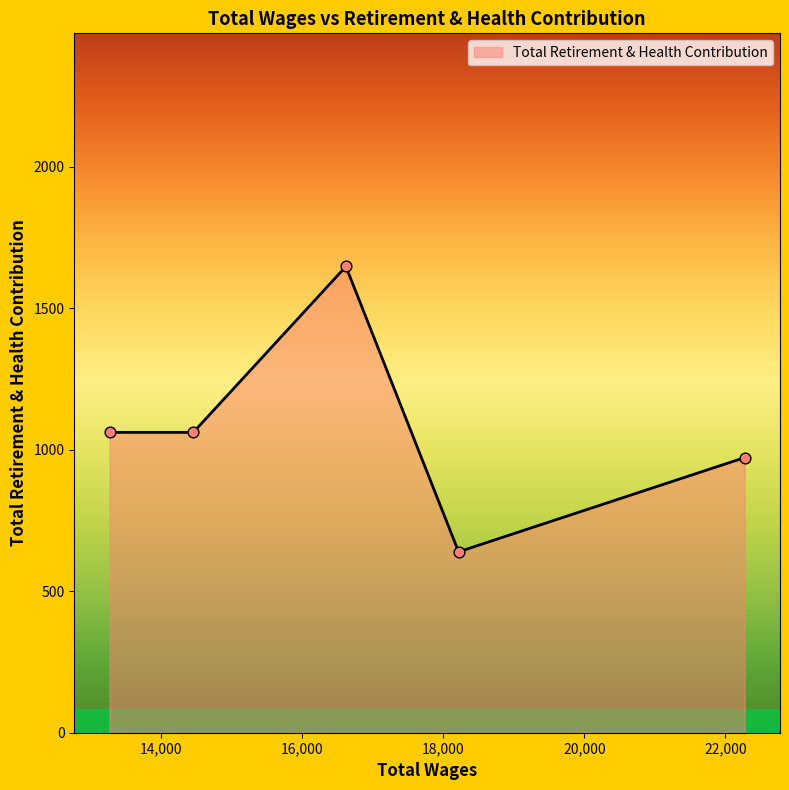

What is the maximum value shown in the chart?

1647